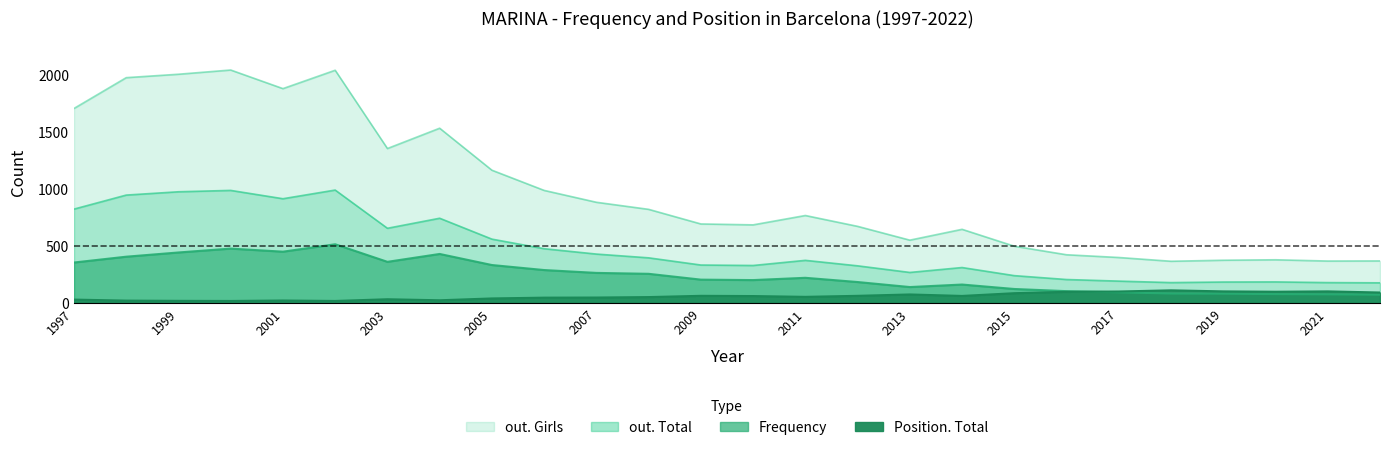

True or false: out. Girls and Frequency cross at least once.

False